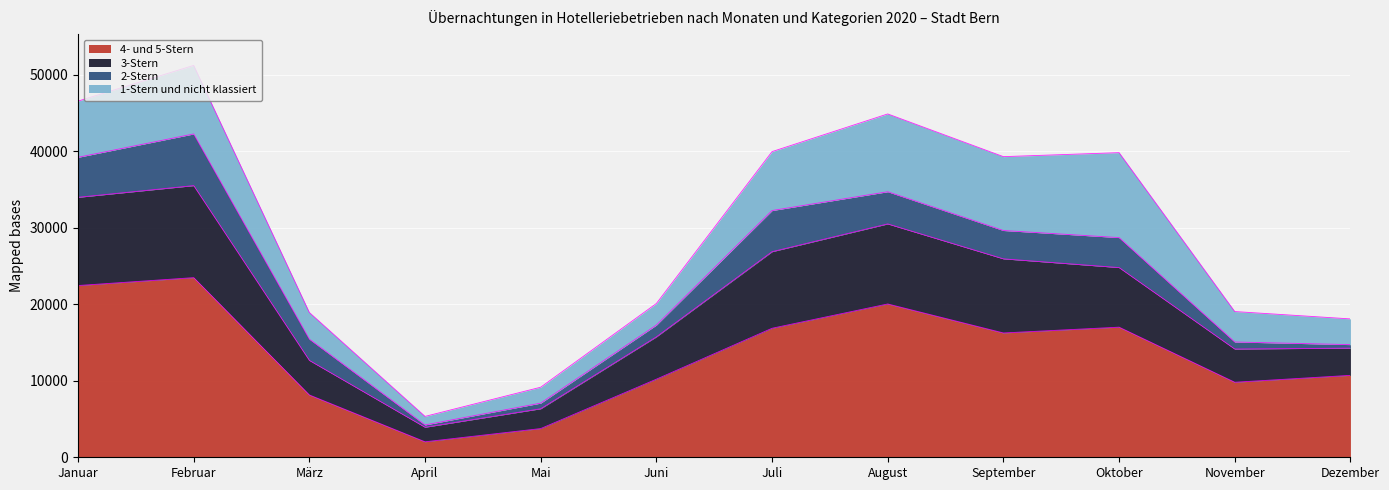

At which category is the sum across all series the highest?

Februar